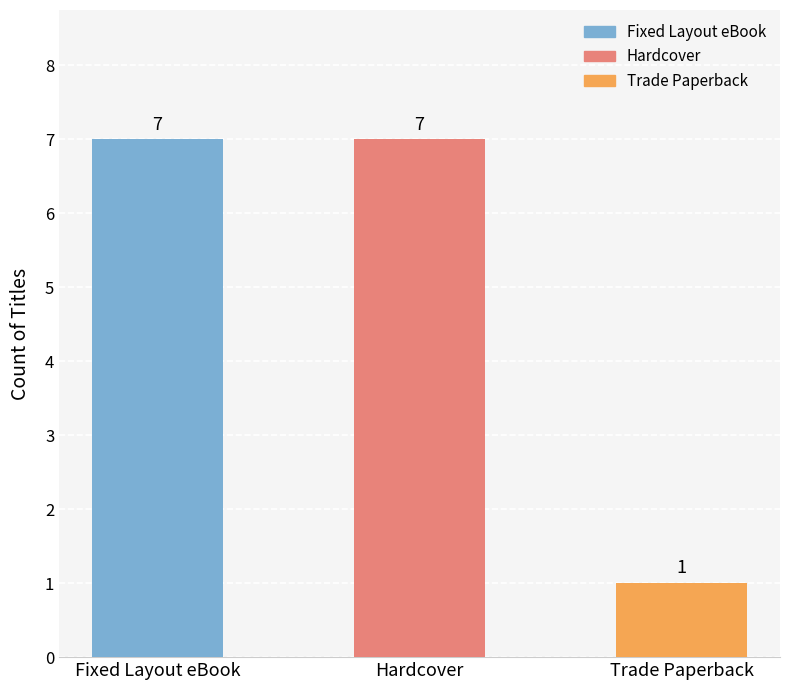

What is the value of the 1st bar from the left?

7